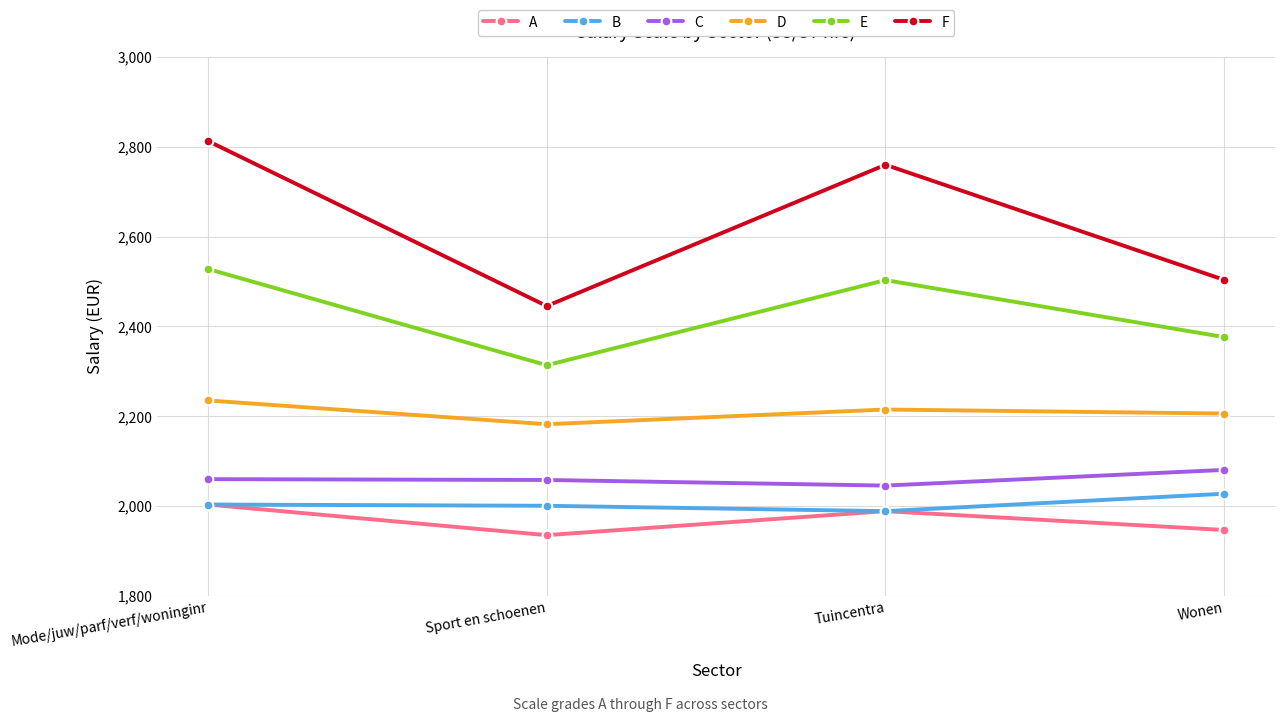

True or false: A and E cross at least once.

False